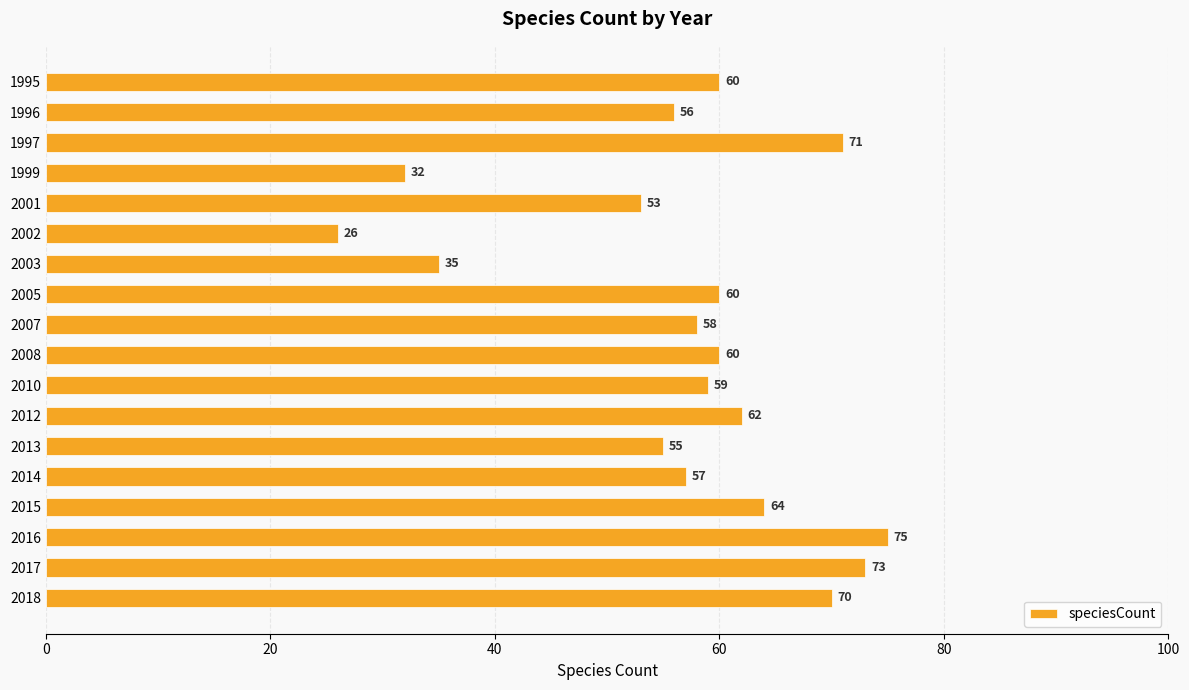

Reading bottom to top, extract all data points from this chart.

2018=70	2017=73	2016=75	2015=64	2014=57	2013=55	2012=62	2010=59	2008=60	2007=58	2005=60	2003=35	2002=26	2001=53	1999=32	1997=71	1996=56	1995=60